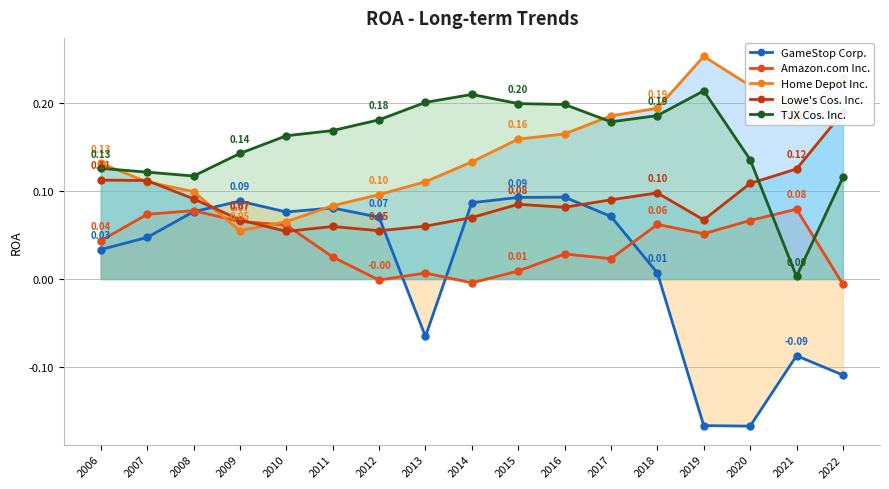

Is it true that TJX Cos. Inc. equals 0.1 at 2019?

False